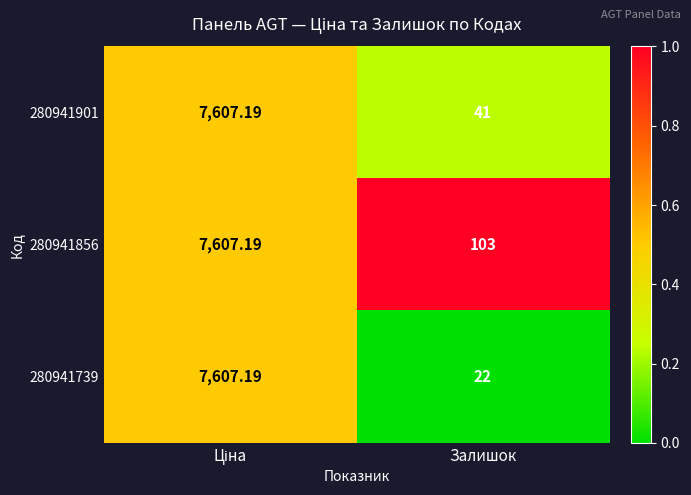

At which label is 280941739 closest to 3814?

Залишок